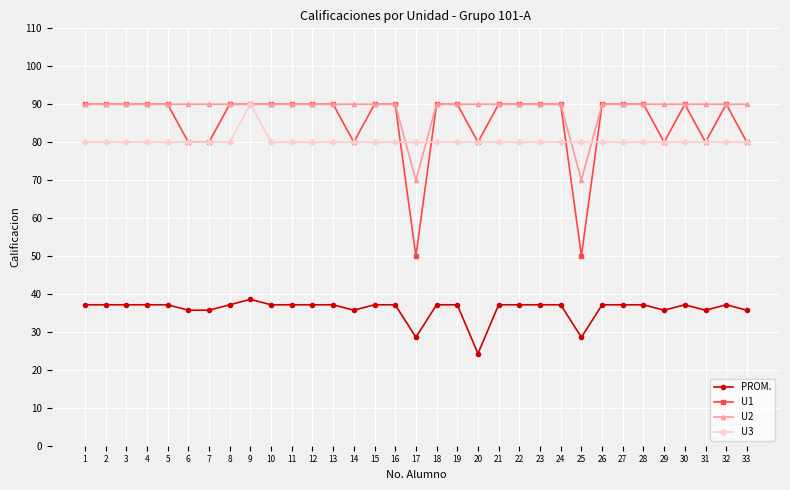

What is the sum of all U2 values?

2930.0